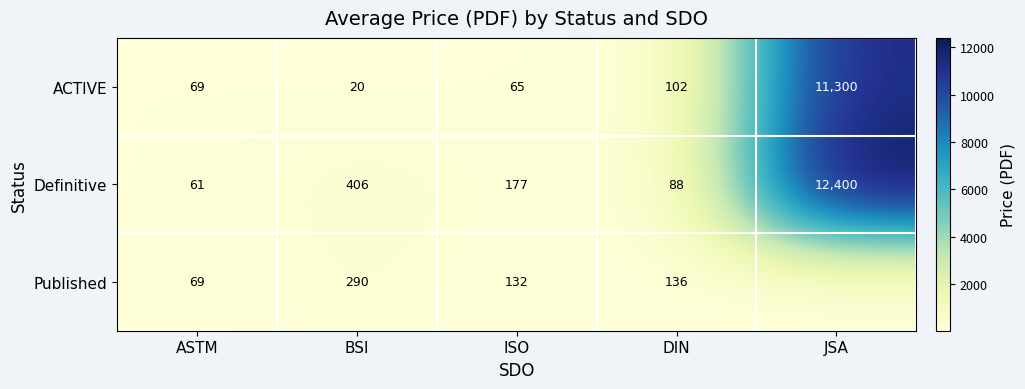

Where does the Definitive series first go above 177?

BSI